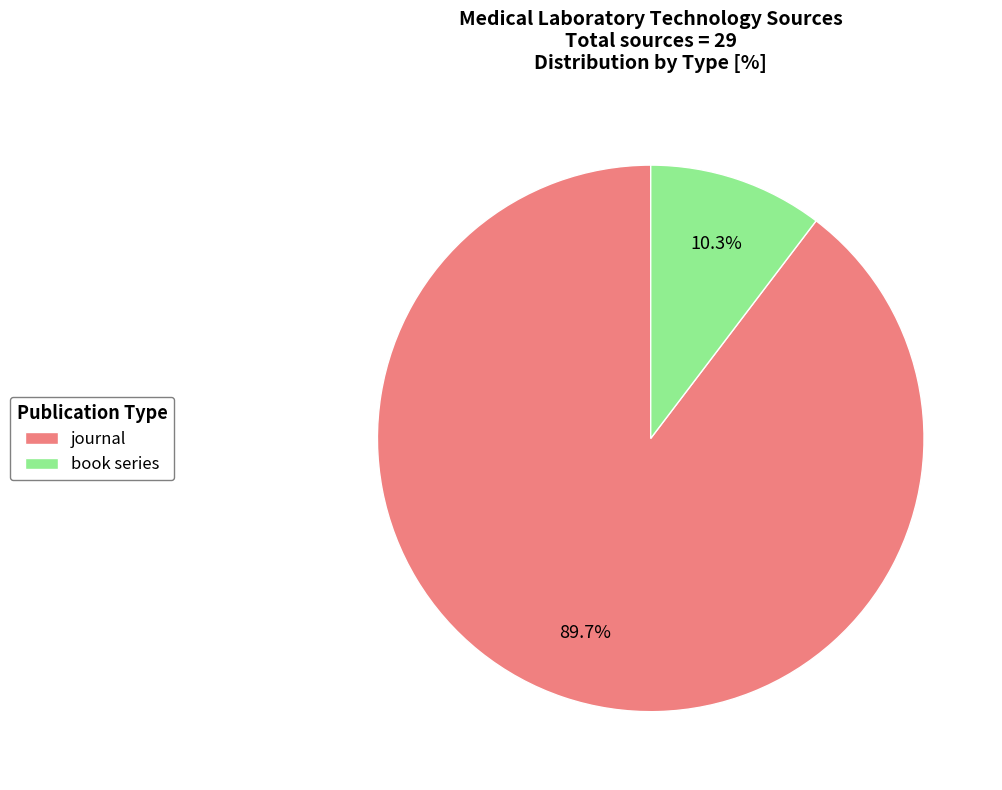

How many segments does this pie chart have?

2